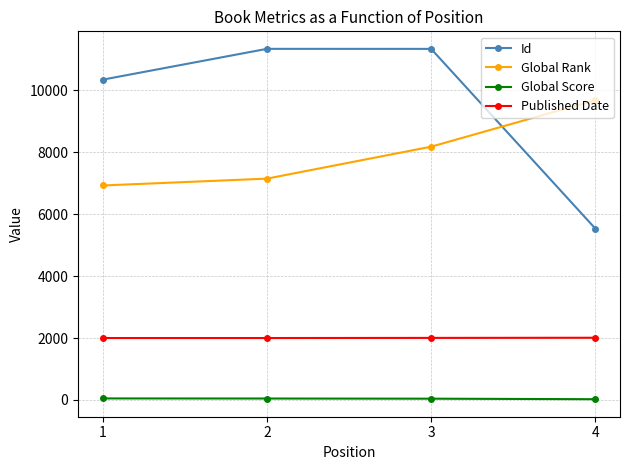

Count the Published Date values in the range 2000 to 2009.

4